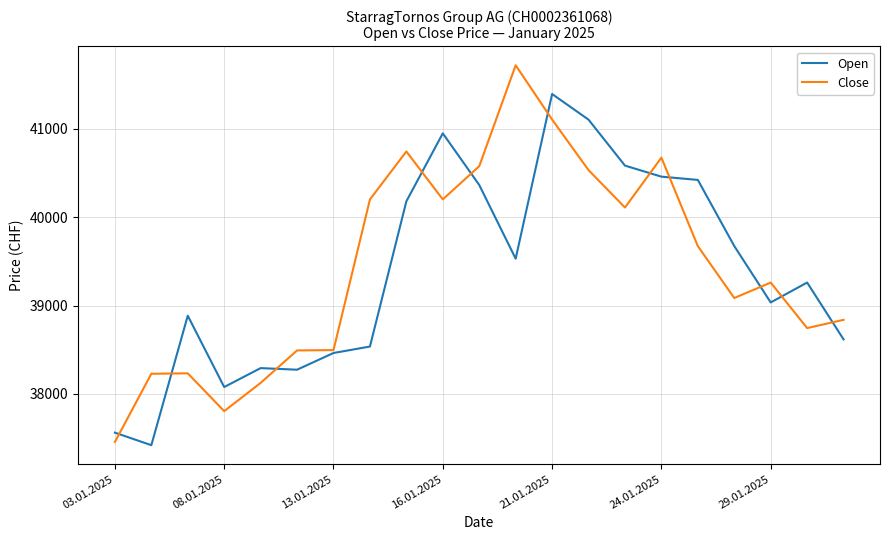

What is the sum of all Open values?

827074